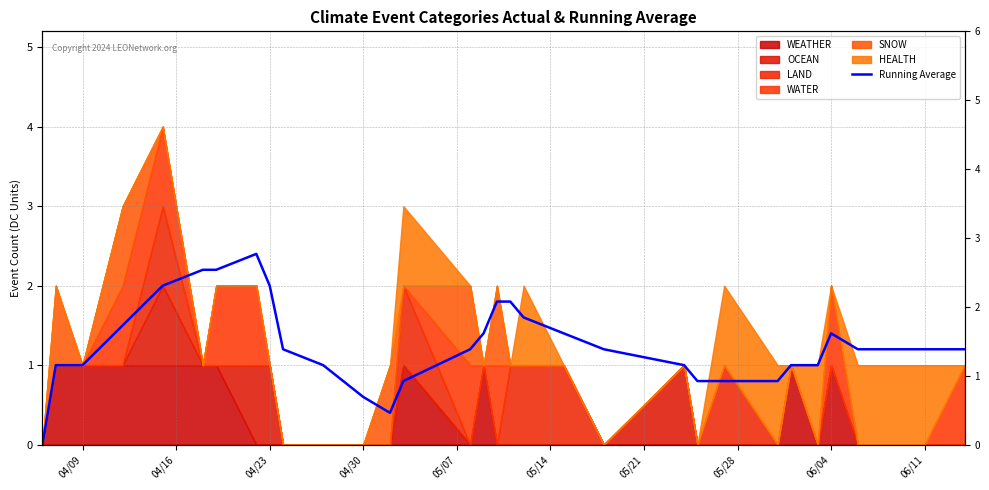

Where is the data nearest to the value 1?

04/16